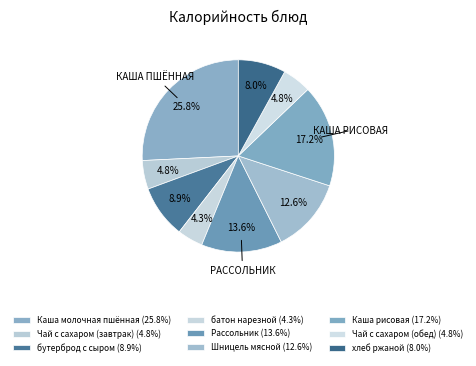

Do хлеб ржаной and Чай с сахаром (завтрак) together represent more than half of the pie?

No